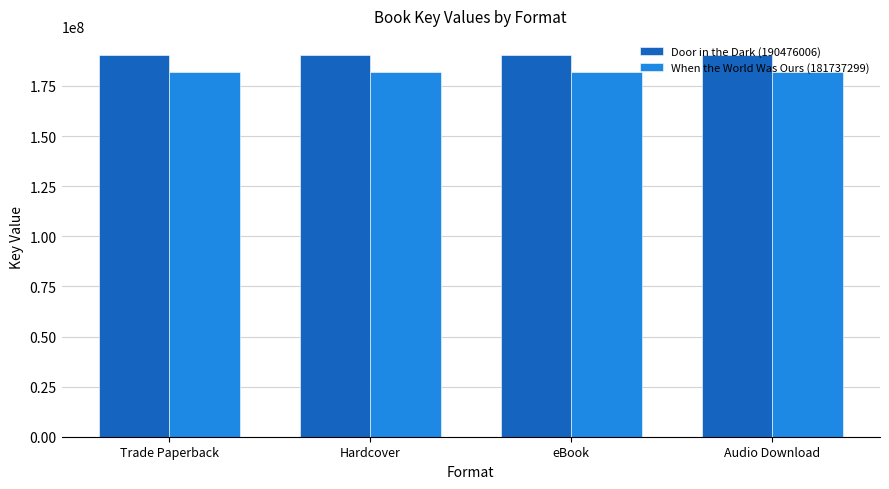

Which series has the largest total across all categories?

Door in the Dark (190476006)